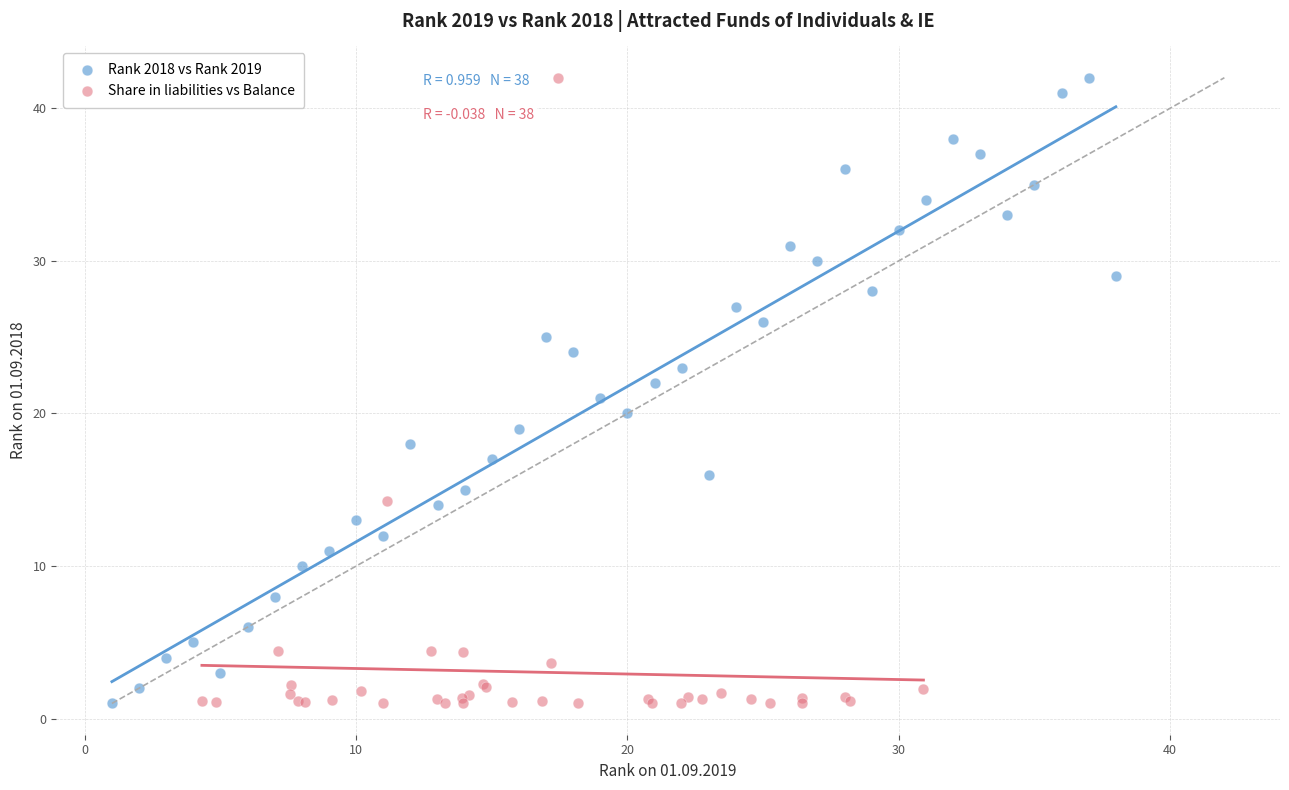

What are all the series names shown in the legend?

Rank 2018 vs Rank 2019, Share in liabilities vs Balance